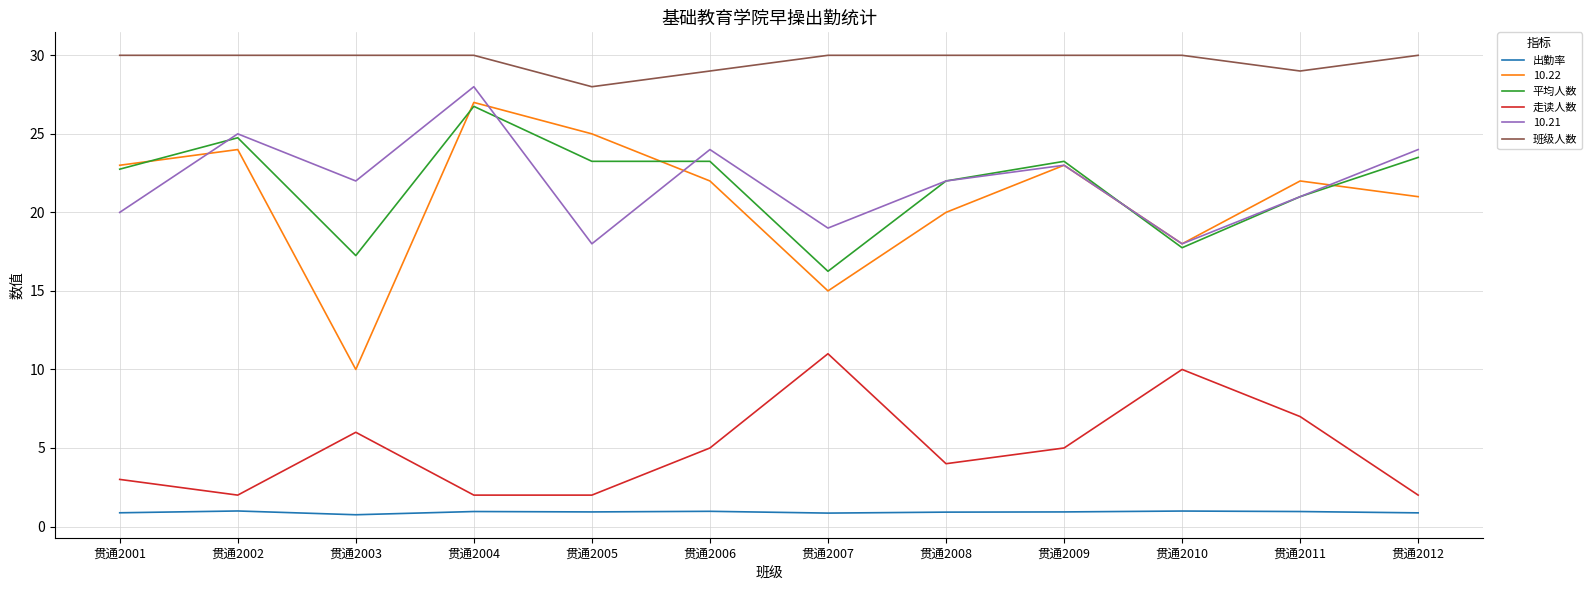

What is the smallest value displayed?

0.8